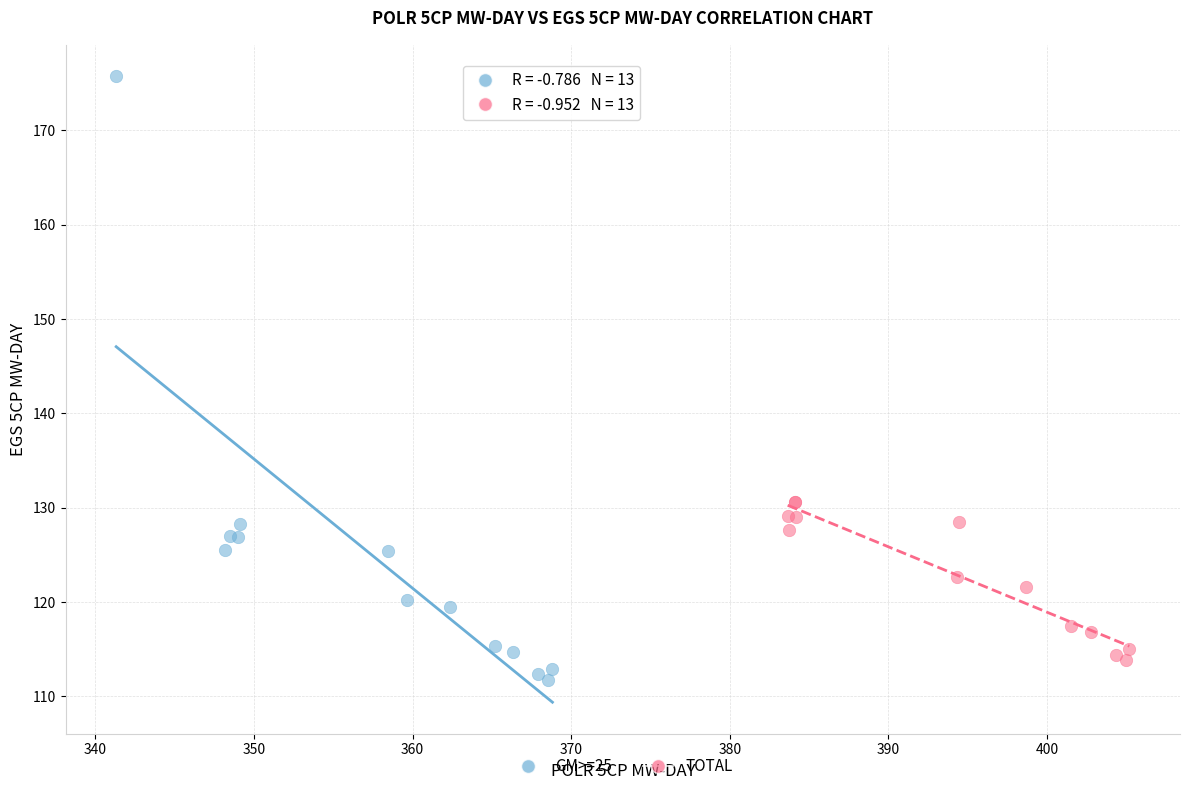

Which series has the largest Y range (max minus min)?

GM>=25